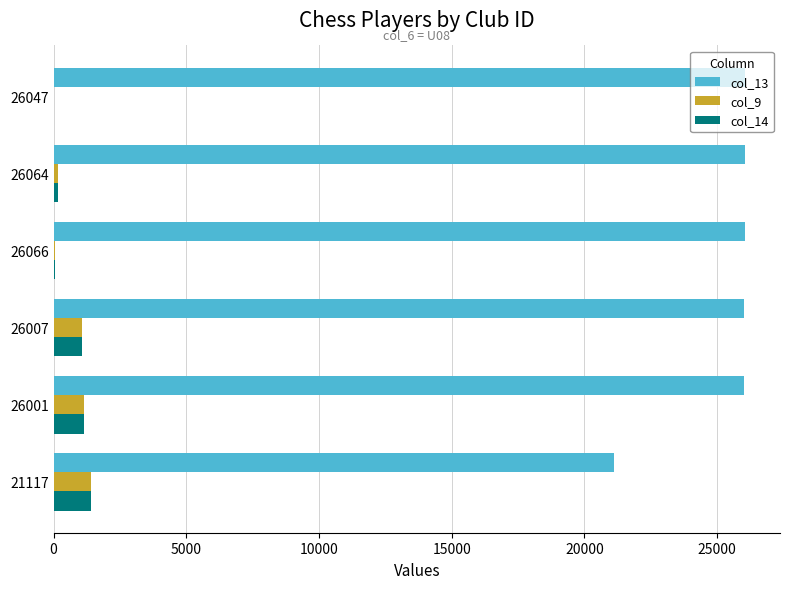

Is the value of col_14 at 21117 greater than the value of col_13 at 26066?

No